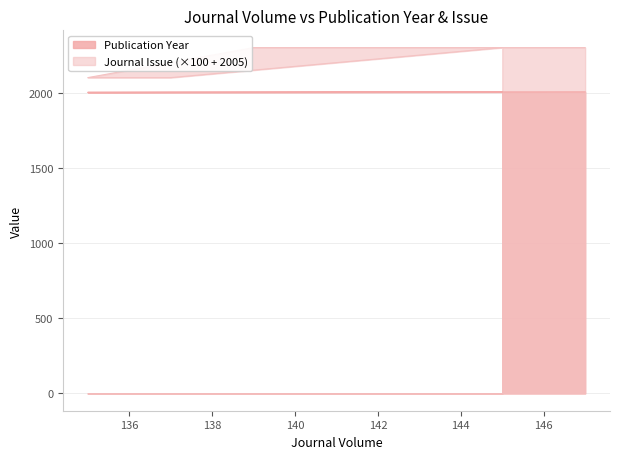

Reading left to right, transcribe all the data shown in this chart.

Publication Year: 145=2010	137=2008	135=2007	139=2008	147=2010
Journal Issue: 145=2305	137=2105	135=2105	139=2305	147=2305